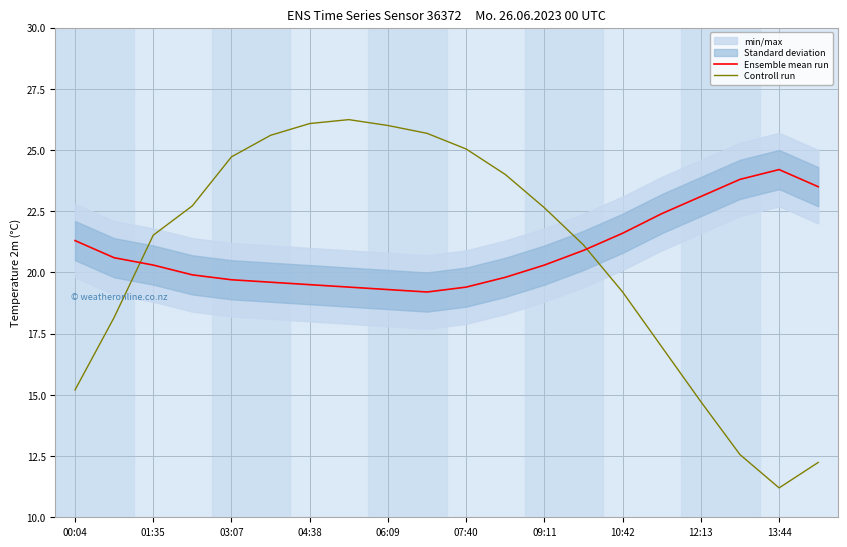

How many times do Controll run and Ensemble mean run cross each other?

2